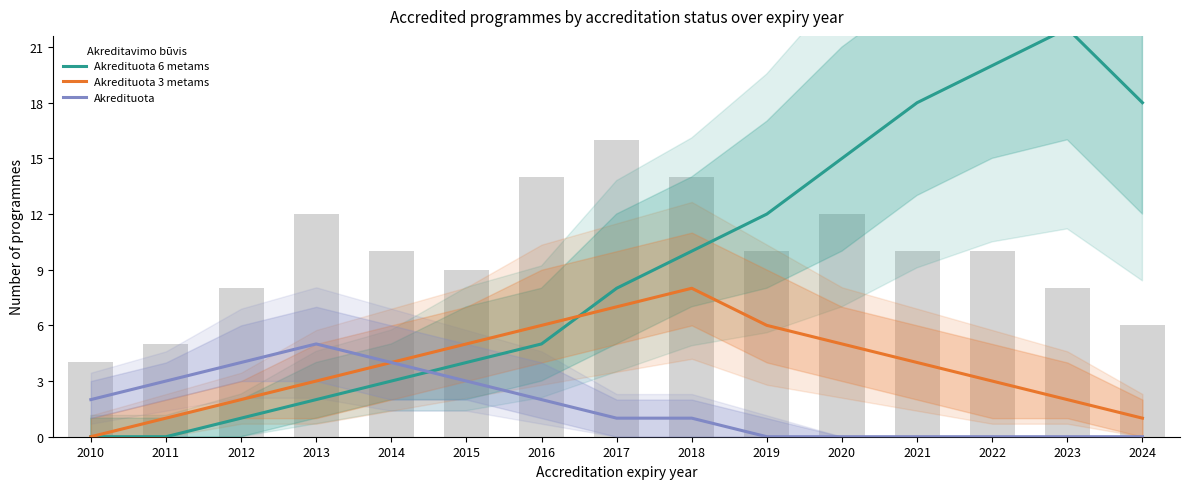

Which series has the widest spread of values?

Akredituota 6 metams